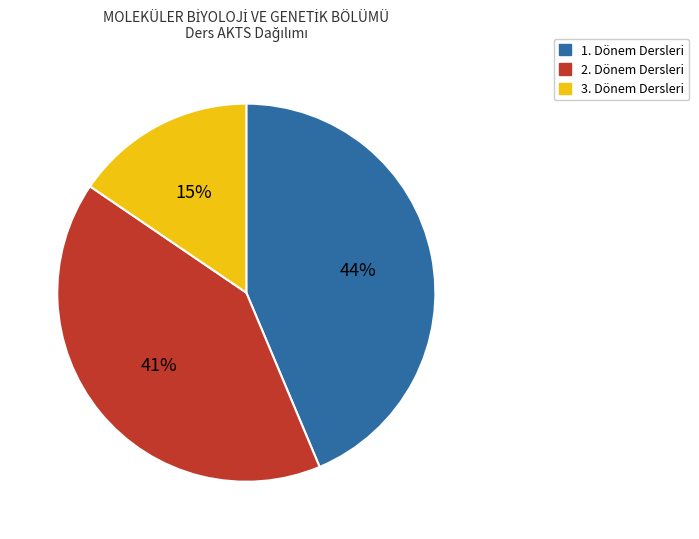

How many segments does this pie chart have?

3